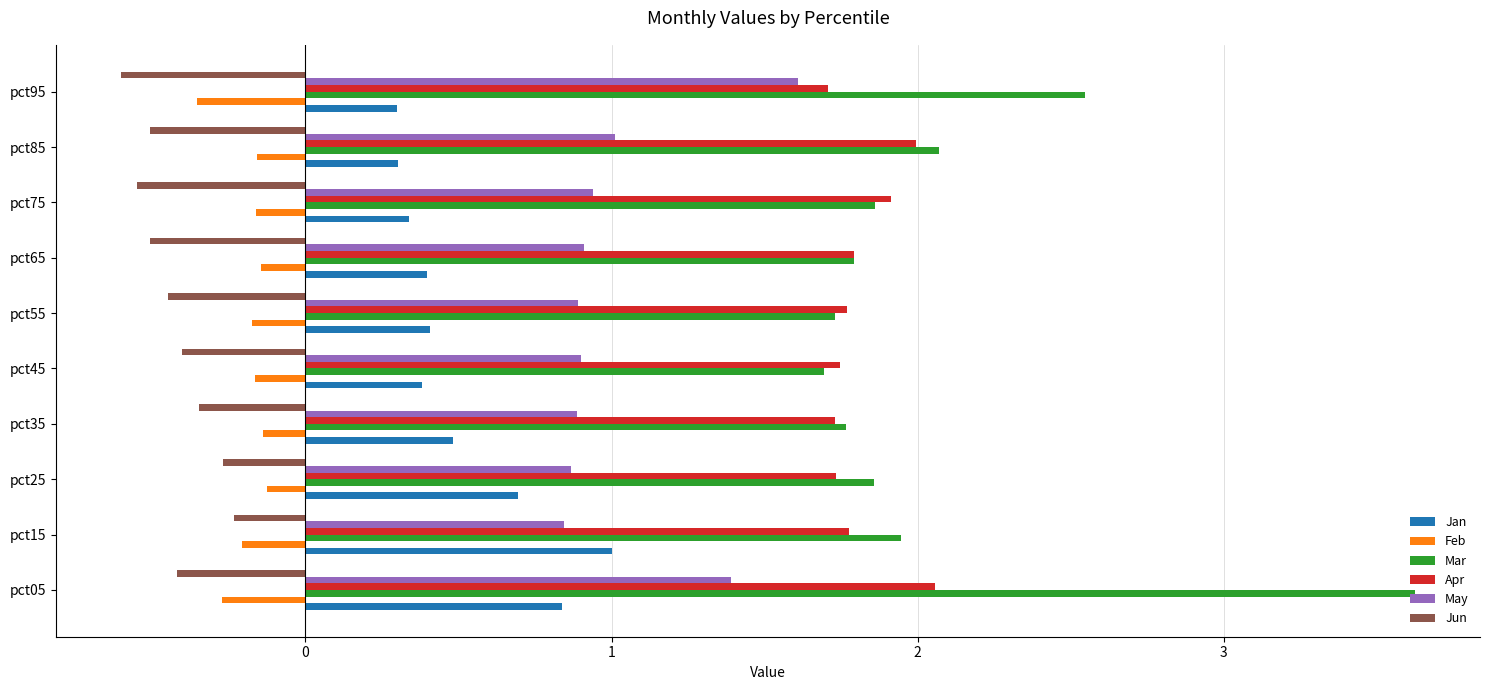

At how many categories does at least one series exceed 2?

3